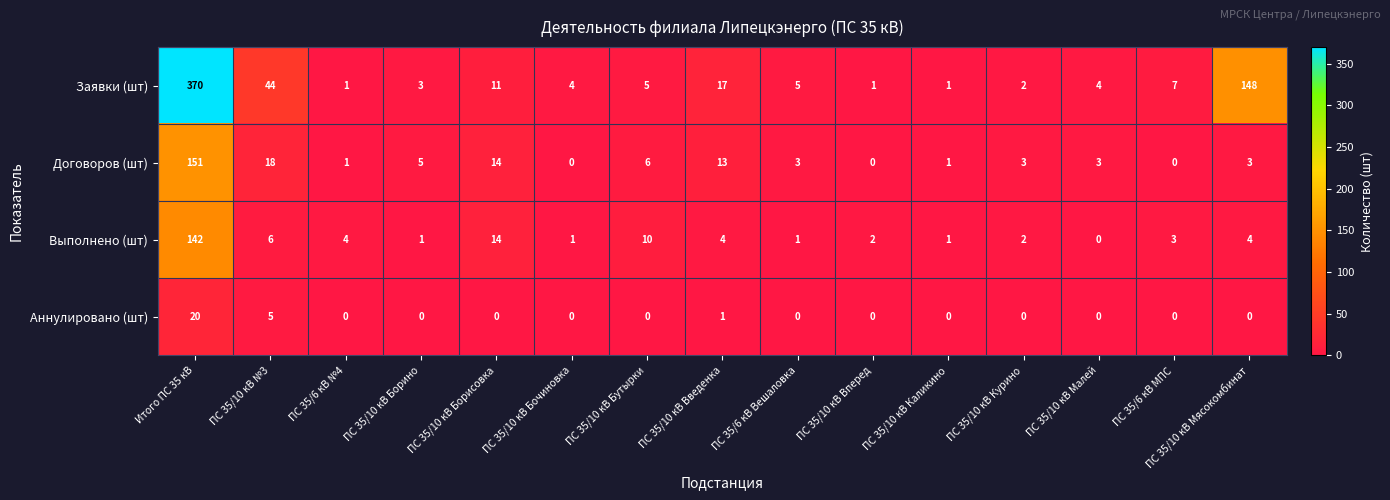

What is the total value across all series at ПС 35/10 кВ Курино?

7